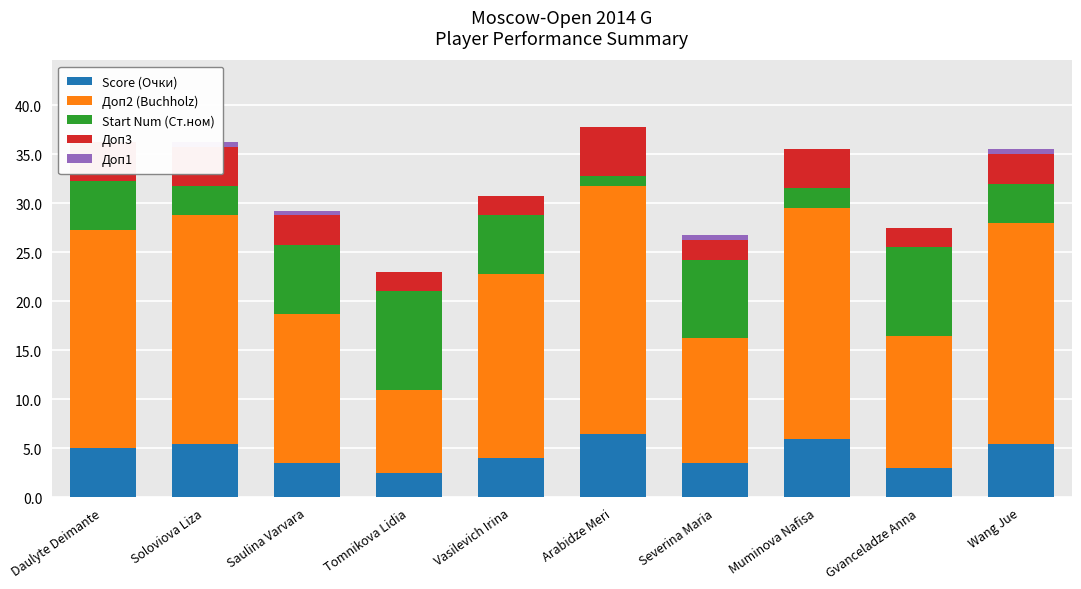

What are all the series names shown in the legend?

Score (Очки), Доп2 (Buchholz), Start Num (Ст.ном), Доп3, Доп1